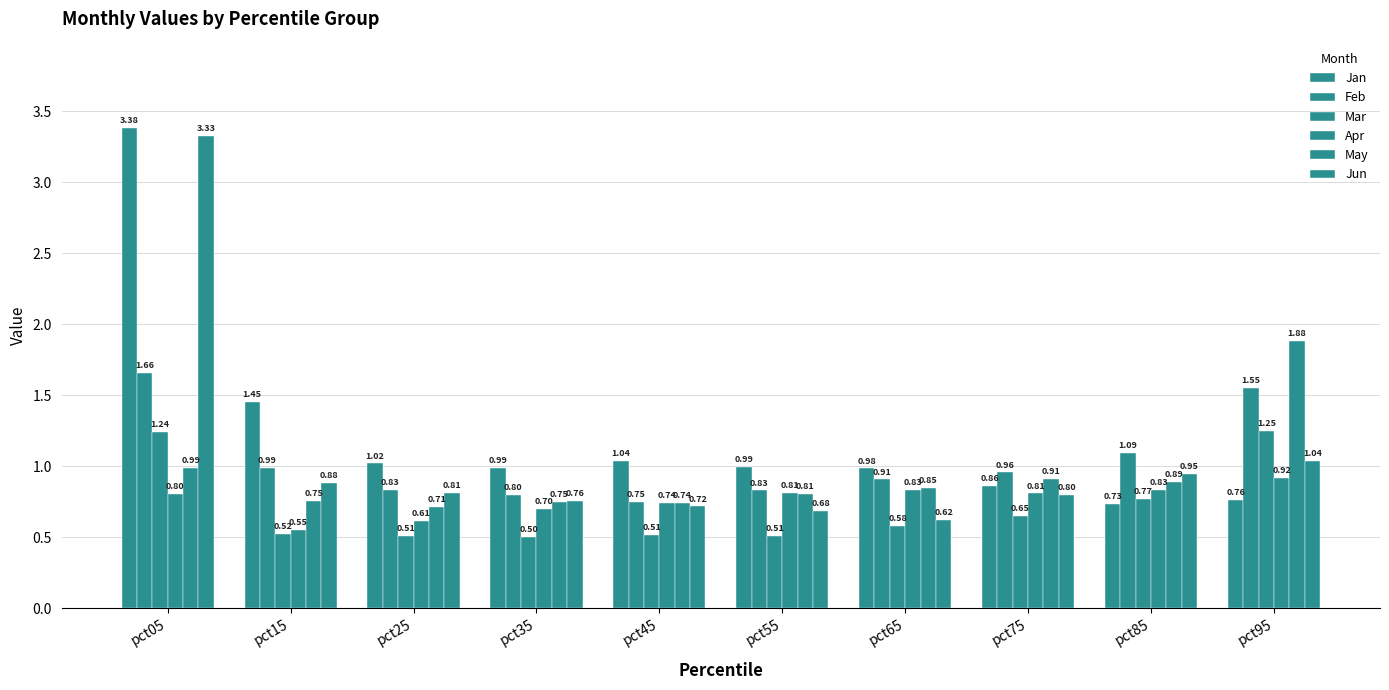

How many distinct data groups are displayed?

6